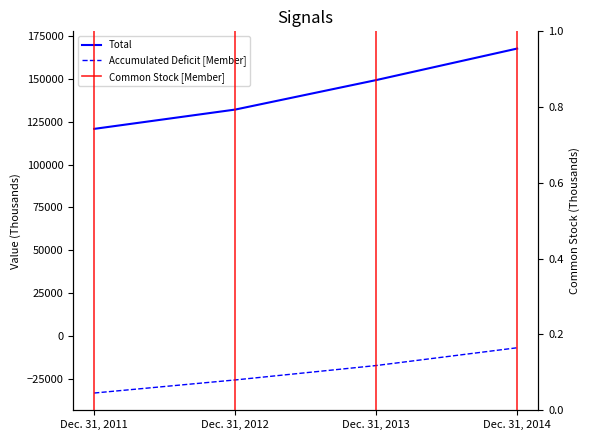

Between Dec. 31, 2011 and Dec. 31, 2012, which series saw the biggest shift?

Total